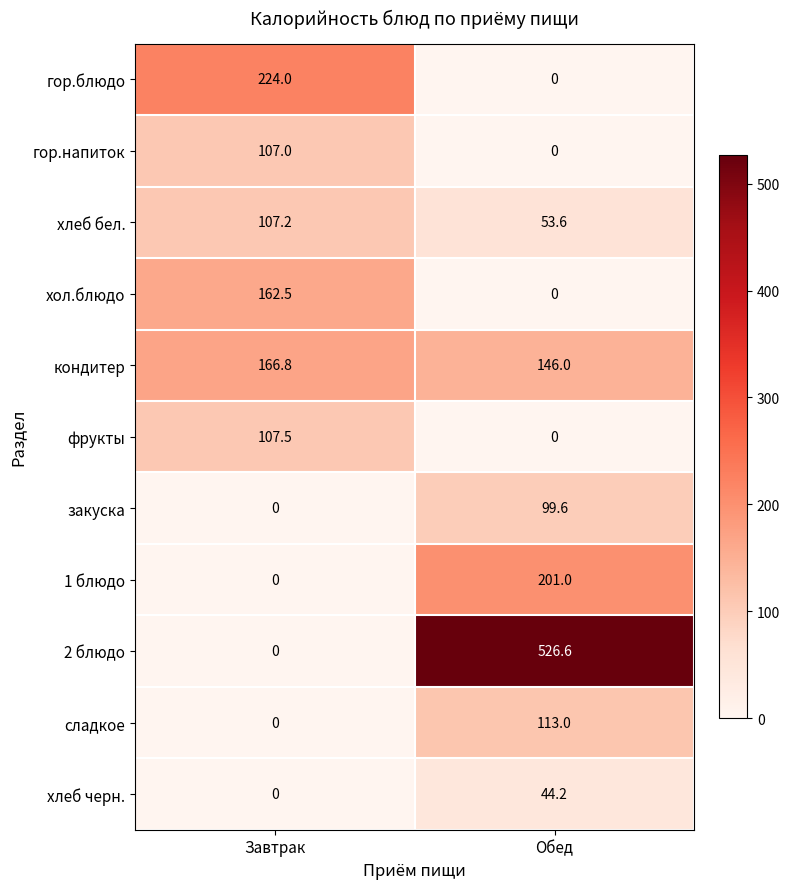

Which series changed the most between Завтрак and Обед?

2 блюдо